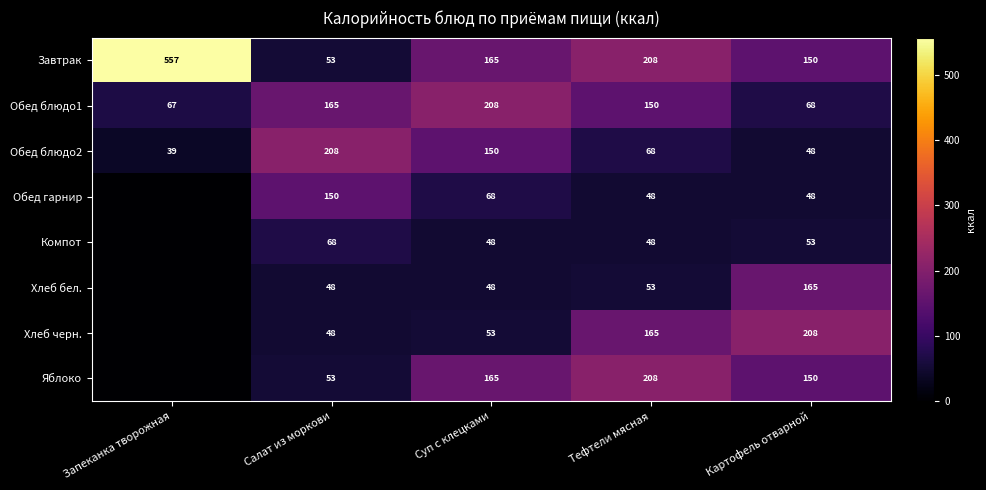

Where is Обед блюдо2 nearest to the value 123?

Суп с клецками